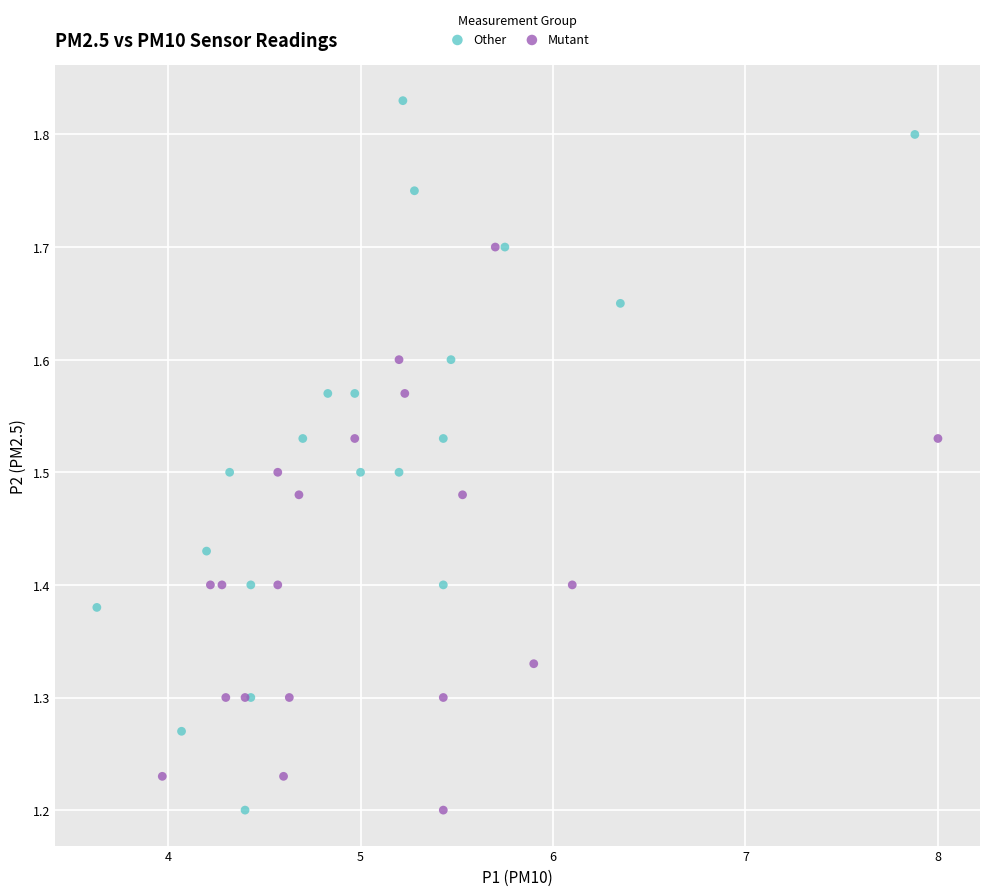

Which series has the widest spread of Y values?

Other